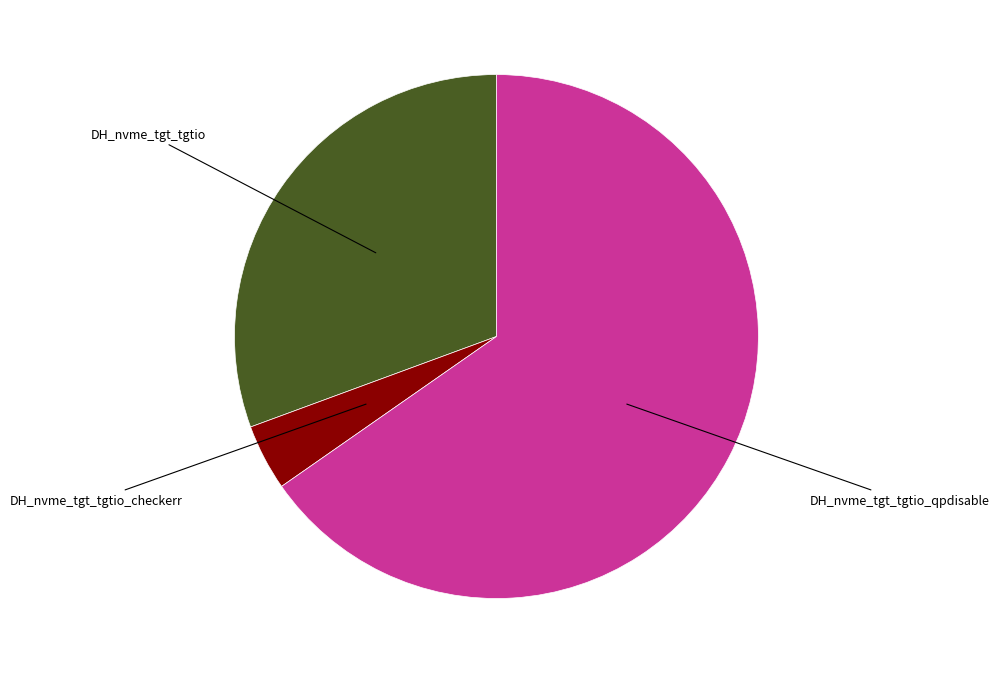

The DH_nvme_tgt_tgtio slice represents 24% of the pie. True or false?

False